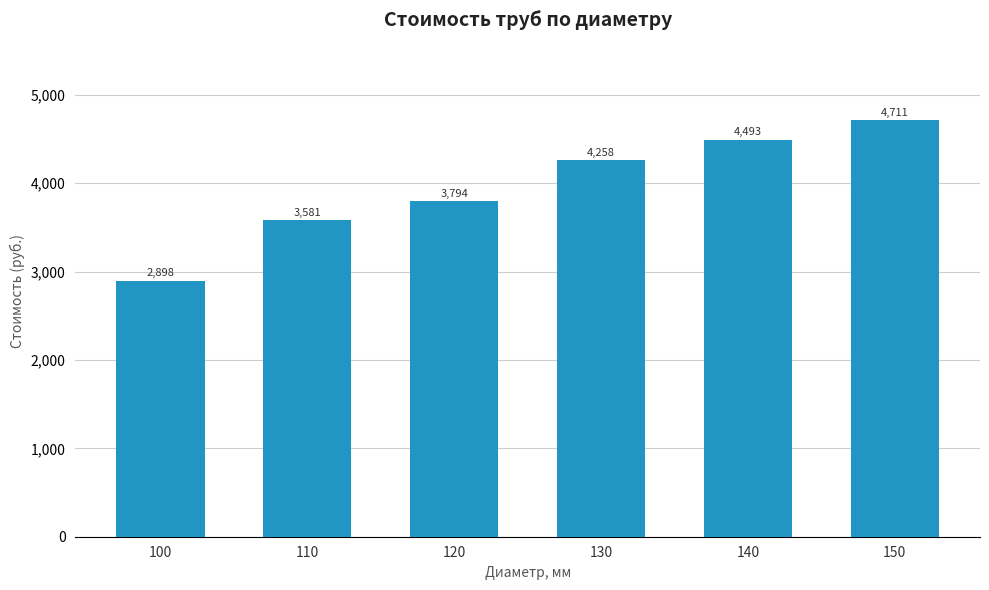

Which category has the lowest value across all series?

100